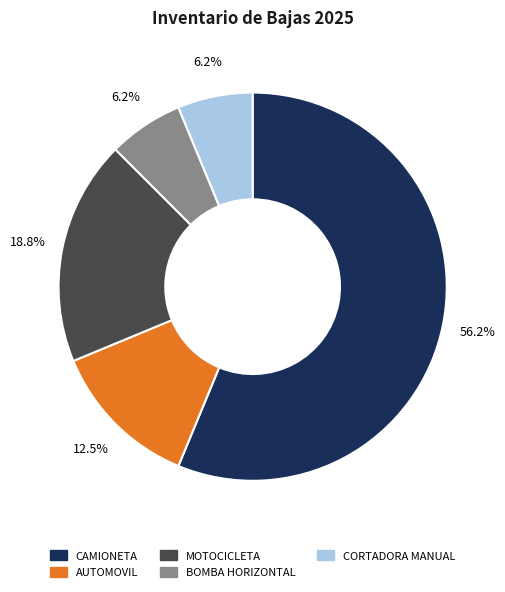

To the nearest percent, what is the difference between the largest and smallest slice percentages?

50%